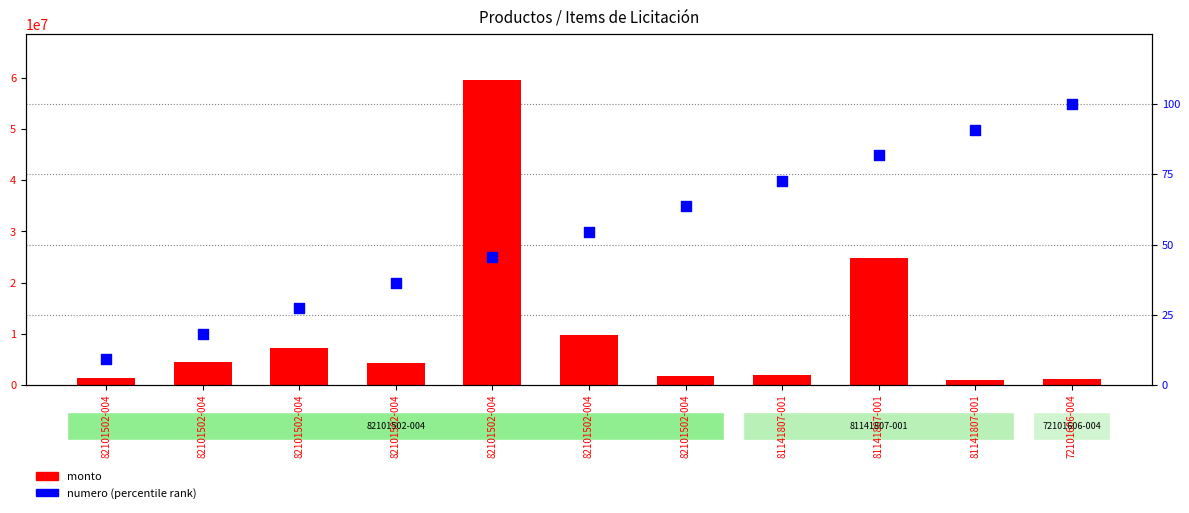

What are all the series names shown in the legend?

monto, numero (percentile)